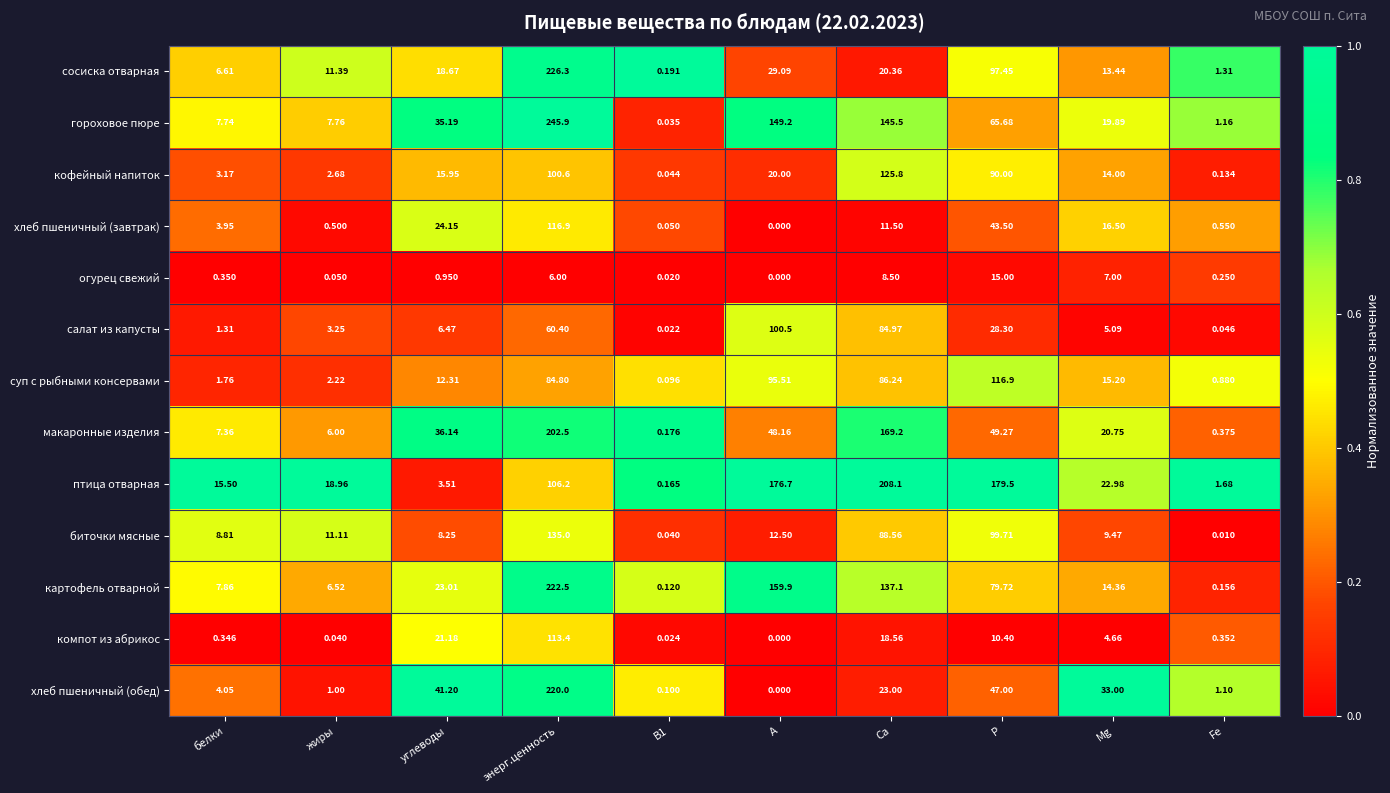

Which category has the highest value across all series?

энерг.ценность